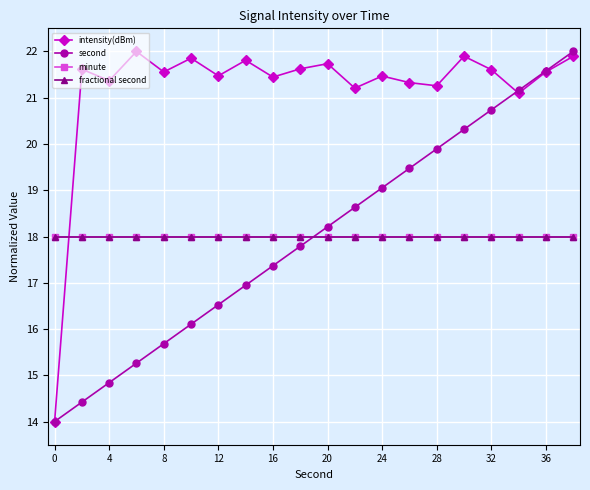

Does the chart have visible grid lines?

Yes